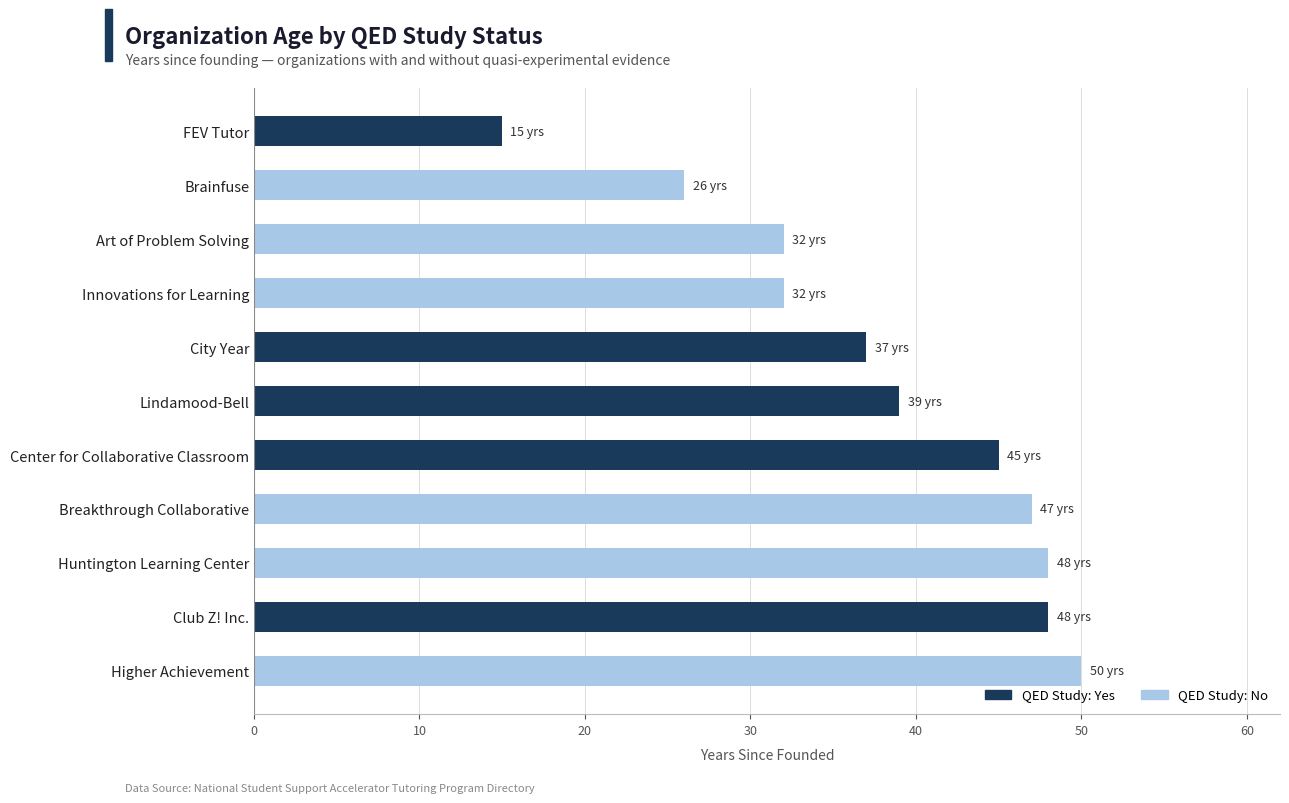

Is it true that the value at Club Z! Inc. is 48?

True